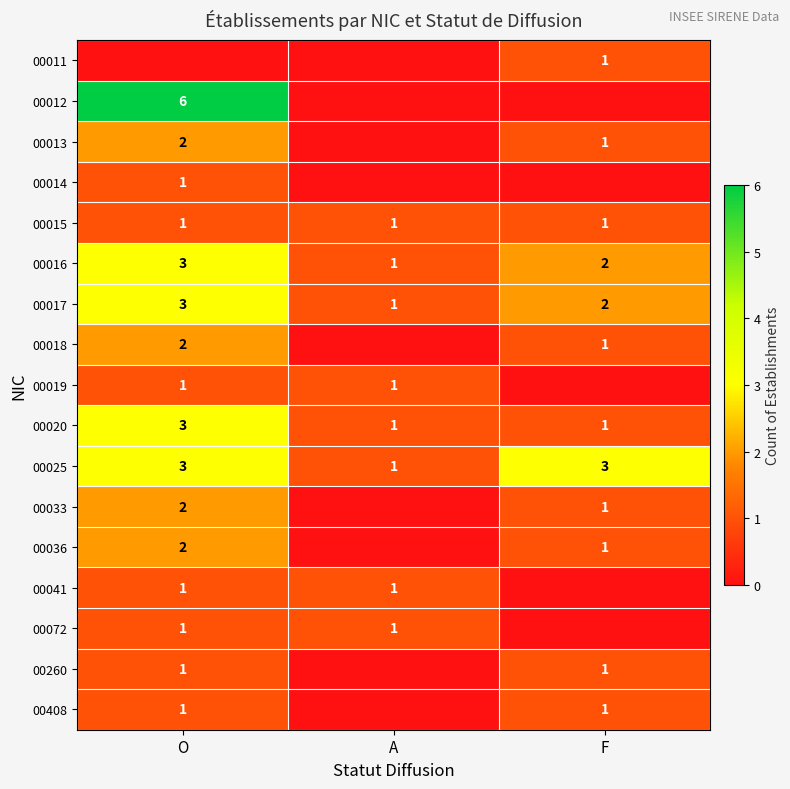

What is the sum of all 00020 values?

5